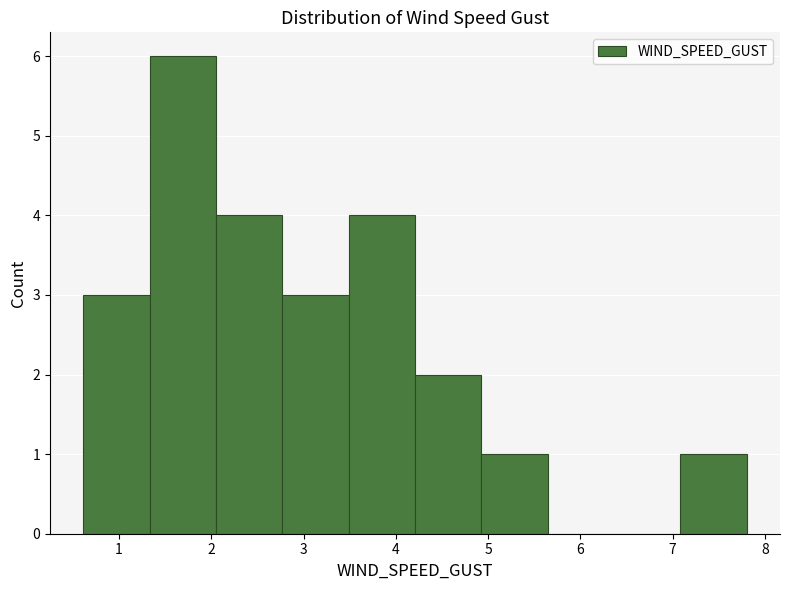

Reading left to right, list every bar in this chart as the range it spans on the x-axis followed by its height. Neither the bar edges nor the heights are printed on the chart, so give them approximately, as read against the axes.

0.6 to 1.3: 3
1.3 to 2.1: 6
2.1 to 2.8: 4
2.8 to 3.5: 3
3.5 to 4.2: 4
4.2 to 4.9: 2
4.9 to 5.6: 1
5.6 to 6.4: 0
6.4 to 7.1: 0
7.1 to 7.8: 1